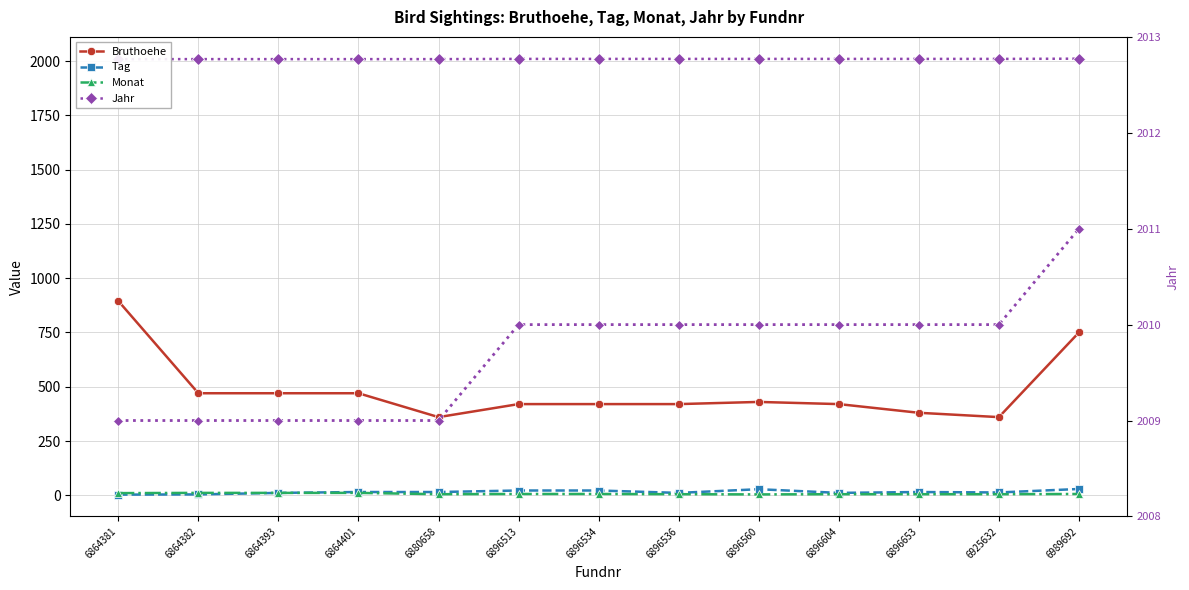

Reading right to left, extract all data points from this chart.

Bruthoehe: 6989692=750	6925632=360	6896653=380	6896604=420	6896560=430	6896536=420	6896534=420	6896513=420	6880658=360	6864401=470	6864393=470	6864382=470	6864381=895
Tag: 6989692=29	6925632=13	6896653=15	6896604=11	6896560=28	6896536=11	6896534=22	6896513=22	6880658=15	6864401=15	6864393=11	6864382=4	6864381=3
Monat: 6989692=6	6925632=5	6896653=5	6896604=5	6896560=4	6896536=5	6896534=6	6896513=6	6880658=5	6864401=11	6864393=11	6864382=11	6864381=10
Jahr: 6989692=2011	6925632=2010	6896653=2010	6896604=2010	6896560=2010	6896536=2010	6896534=2010	6896513=2010	6880658=2009	6864401=2009	6864393=2009	6864382=2009	6864381=2009